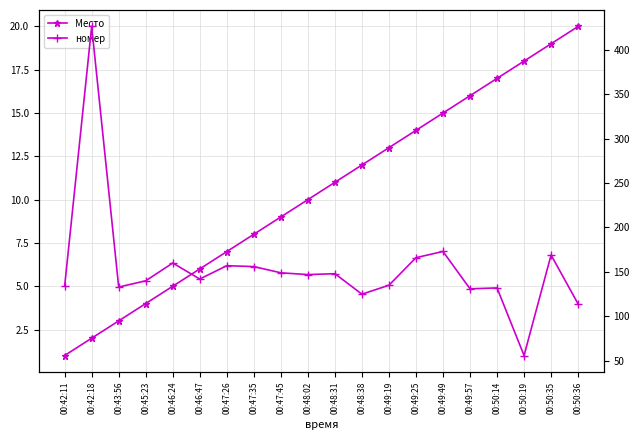

True or false: Место and номер intersect in this chart.

False